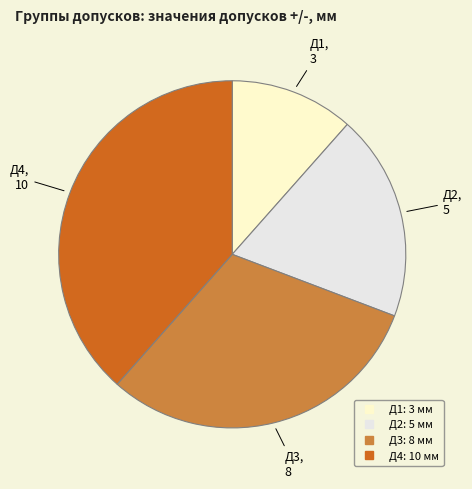

Does any single category account for the majority?

No